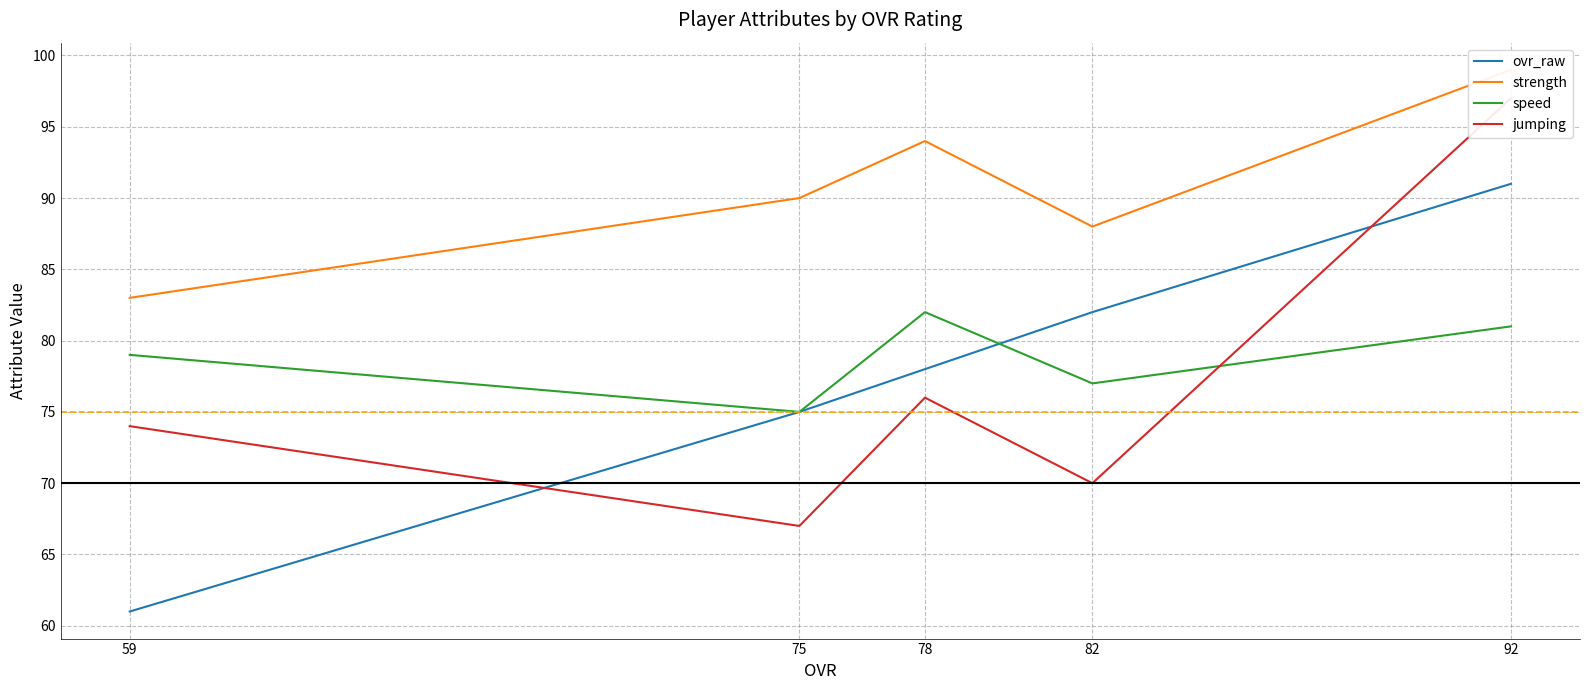

Between 92 and 75, which is larger?

92